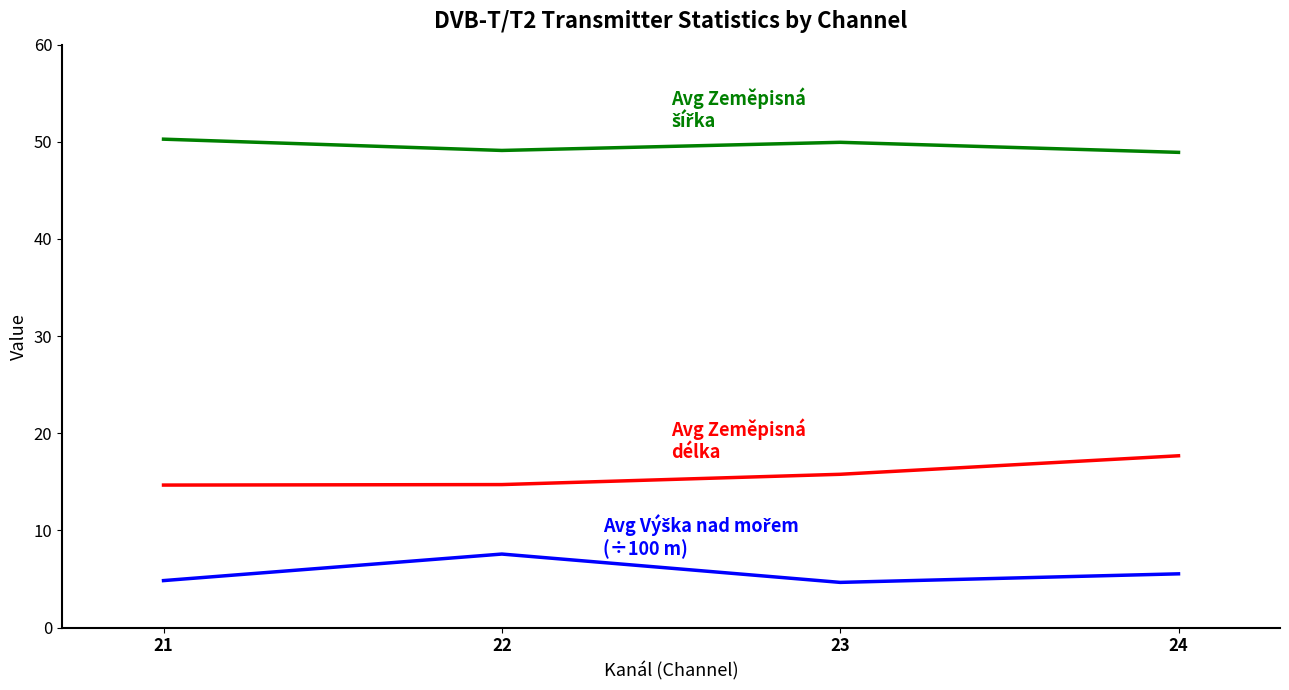

What is the total value across all series at 22?

71.4